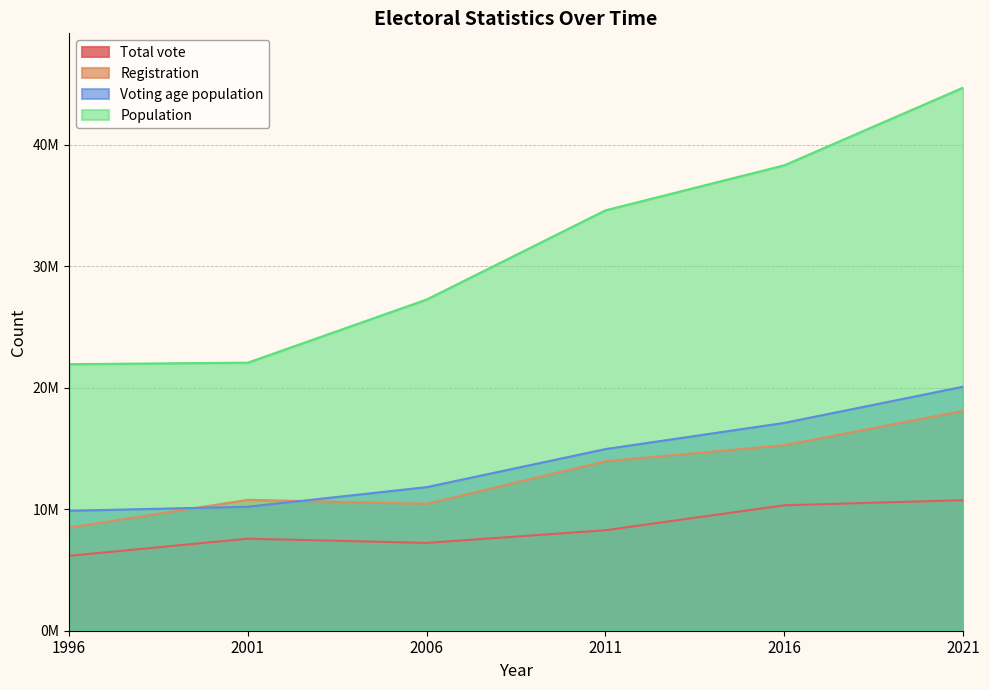

True or false: Voting age population and Population intersect in this chart.

False